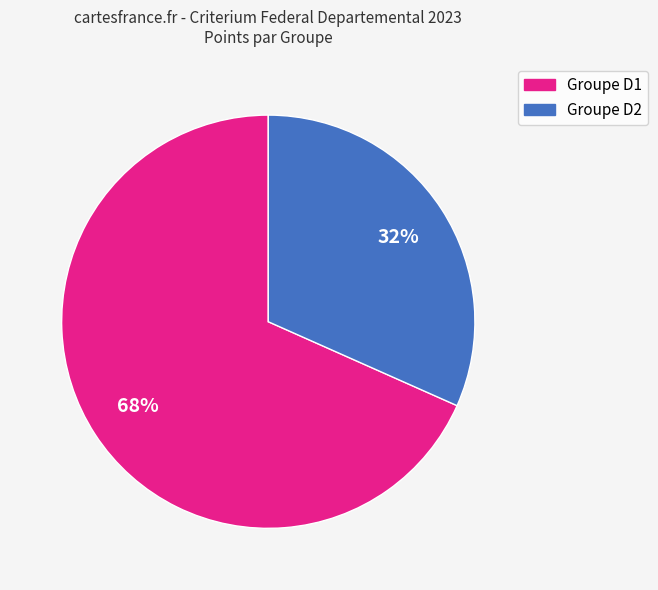

To the nearest percent, what is the average slice percentage?

50%